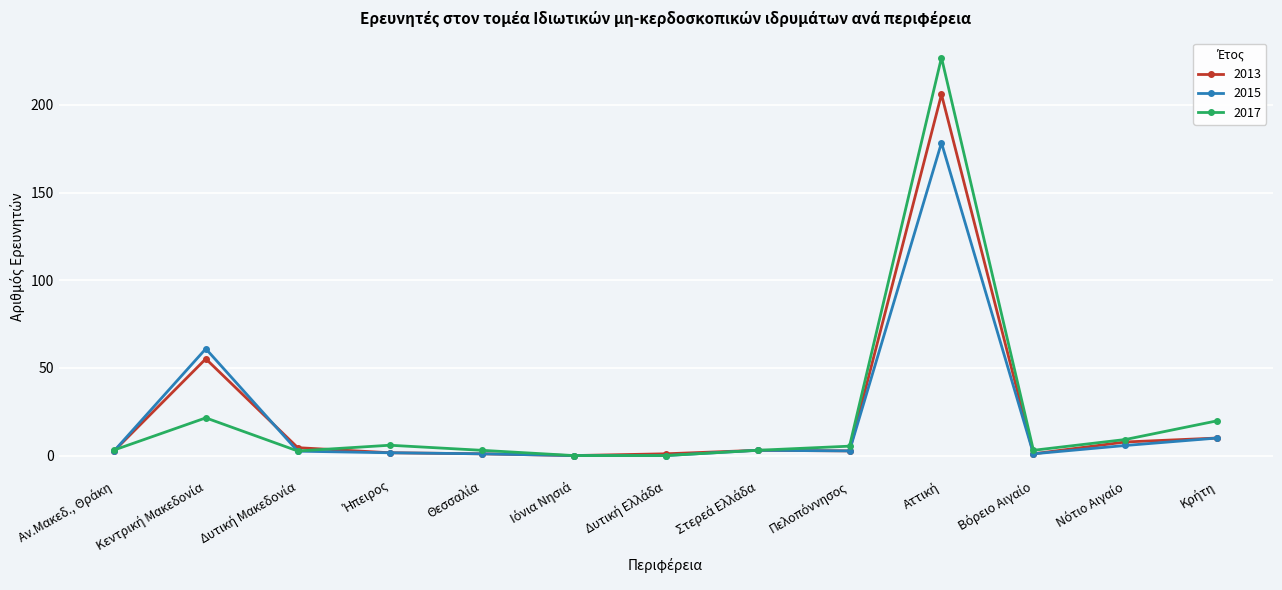

How many distinct data groups are displayed?

3